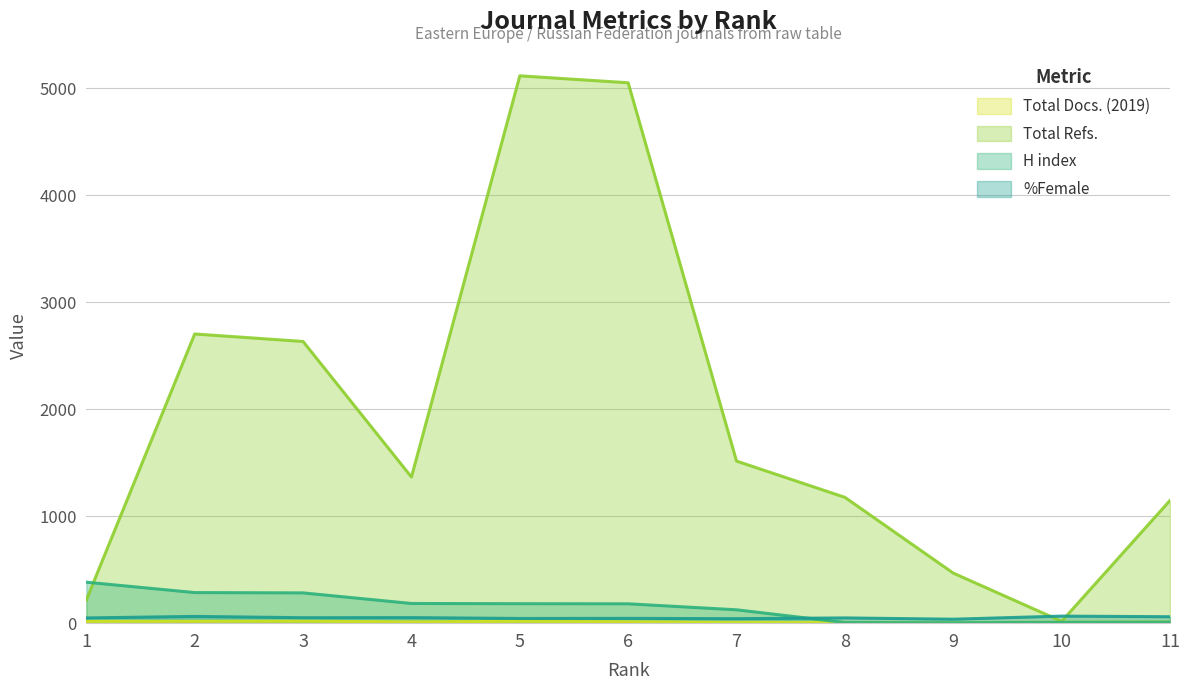

Reading left to right, what are all the values shown in this chart?

Total Docs. (2019): 1=16	2=17	3=18	4=12	5=17	6=13	7=7	8=6	9=4	10=8	11=10
Total Refs.: 1=217	2=2703	3=2633	4=1366	5=5116	6=5051	7=1515	8=1176	9=468	10=17	11=1147
H index: 1=383	2=286	3=283	4=184	5=182	6=181	7=125	8=6	9=4	10=8	11=10
%Female: 1=49	2=63	3=51	4=52	5=44	6=45	7=42	8=49	9=37	10=66	11=60